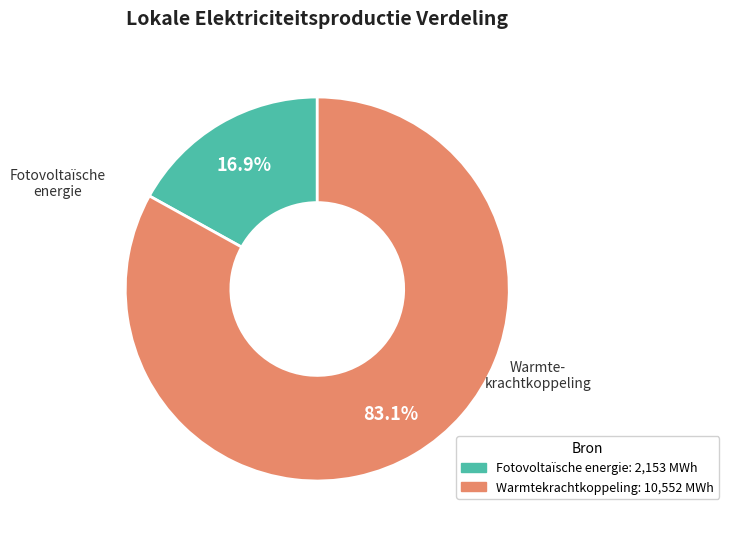

Does any single category account for the majority?

Yes